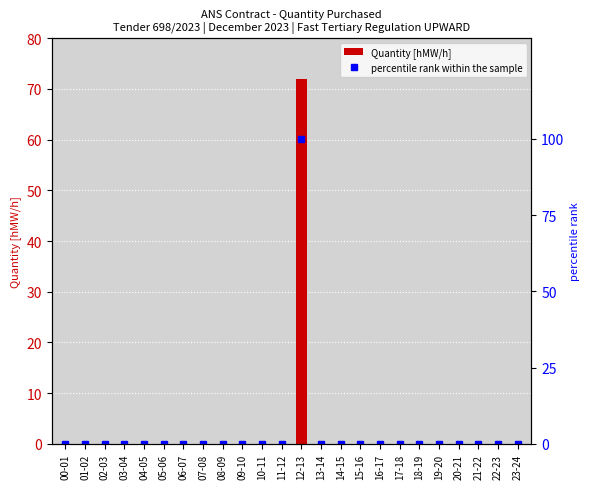

How many distinct data groups are displayed?

2